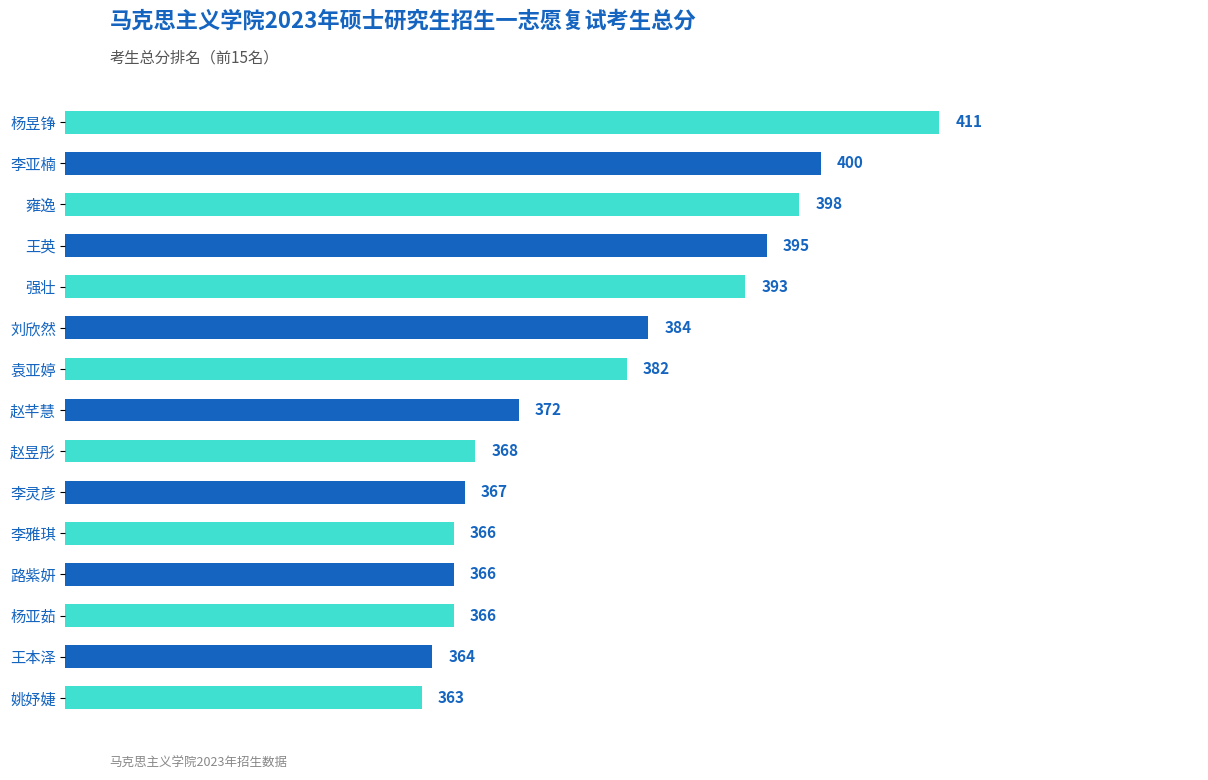

What is the difference between the maximum and minimum values?

48